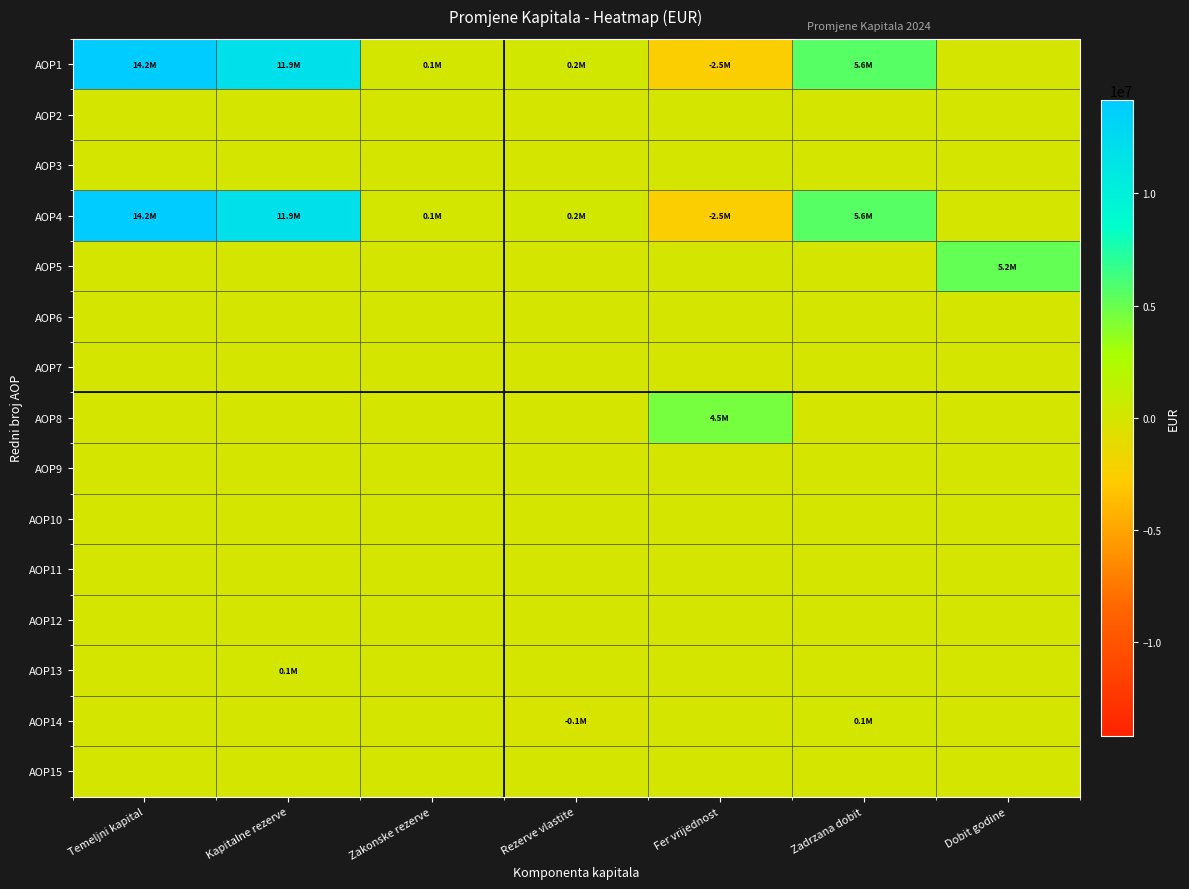

What is the difference between the highest and lowest values at Zadrzana dobit?

5607860.0